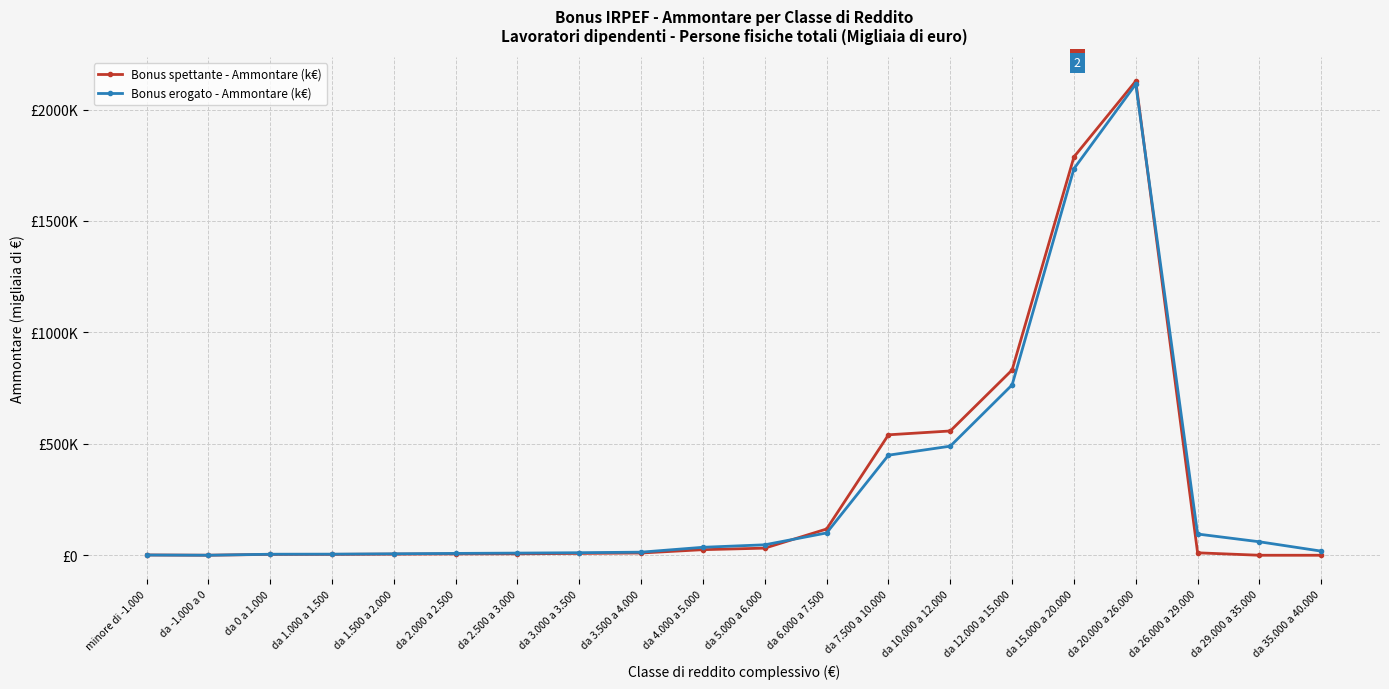

What is the label of the 18th point from the right?

da 0 a 1.000